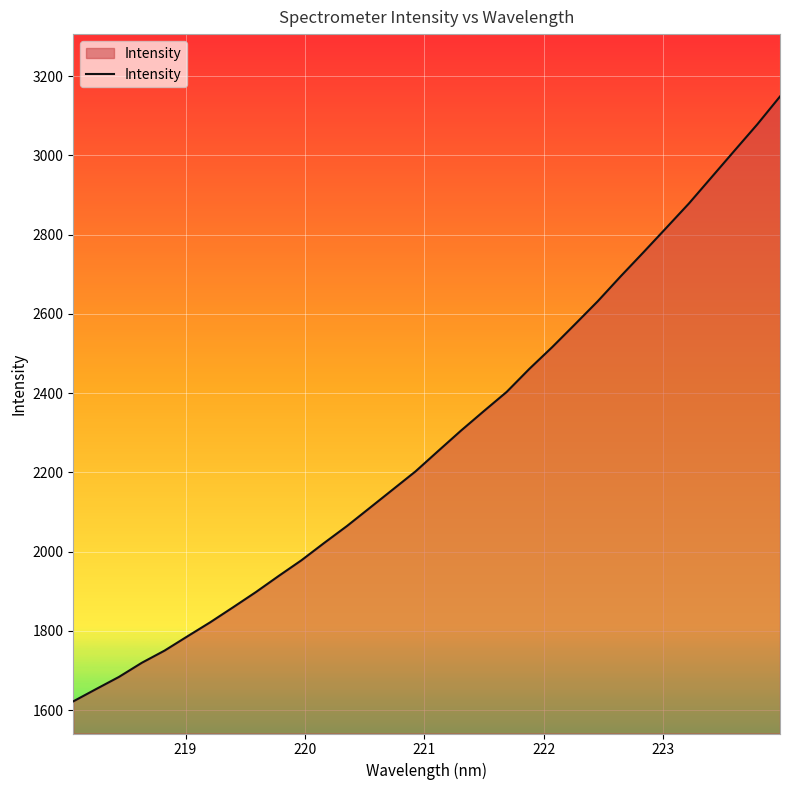

What is the greatest value displayed?

3148.7